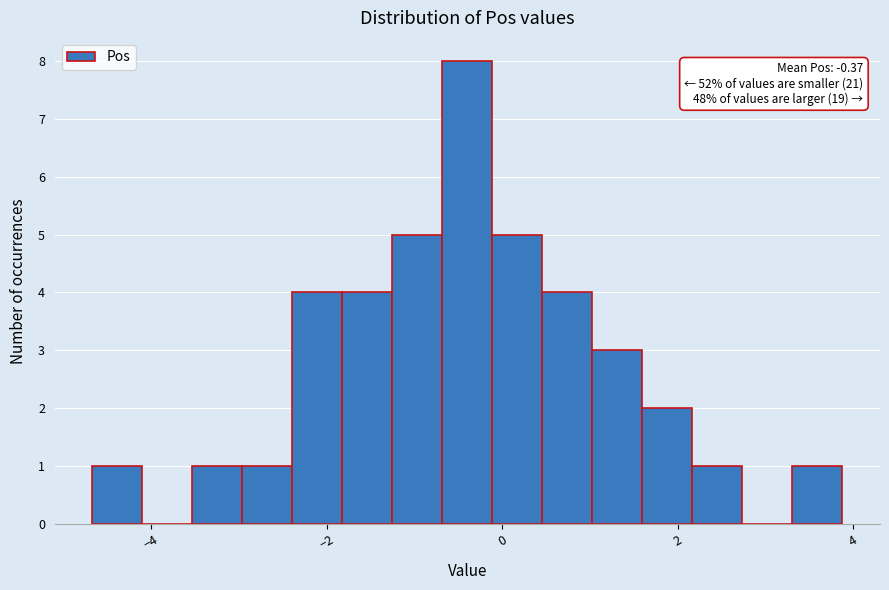

Around what value on the x-axis is the tallest bar? Give the approximate position of its centre, as read against the axis.

-0.4